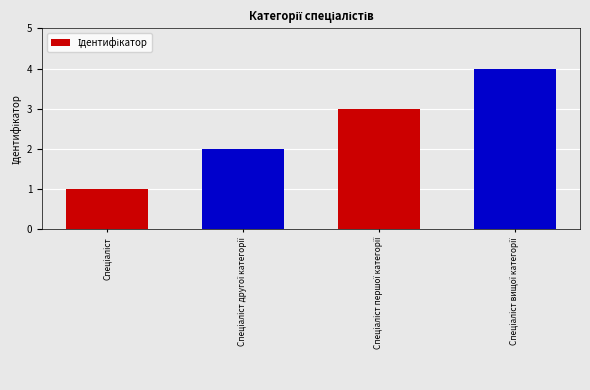

What is the value of the 1st bar from the left?

1